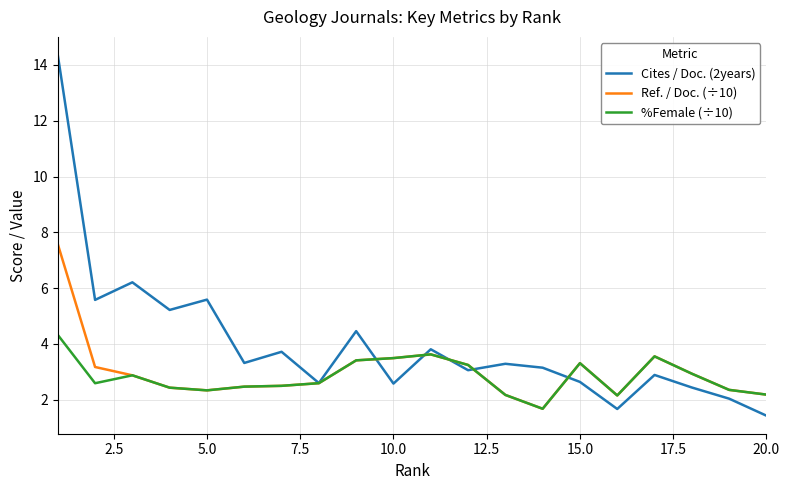

True or false: Cites / Doc. (2years) has more than 0 interior local peaks.

True